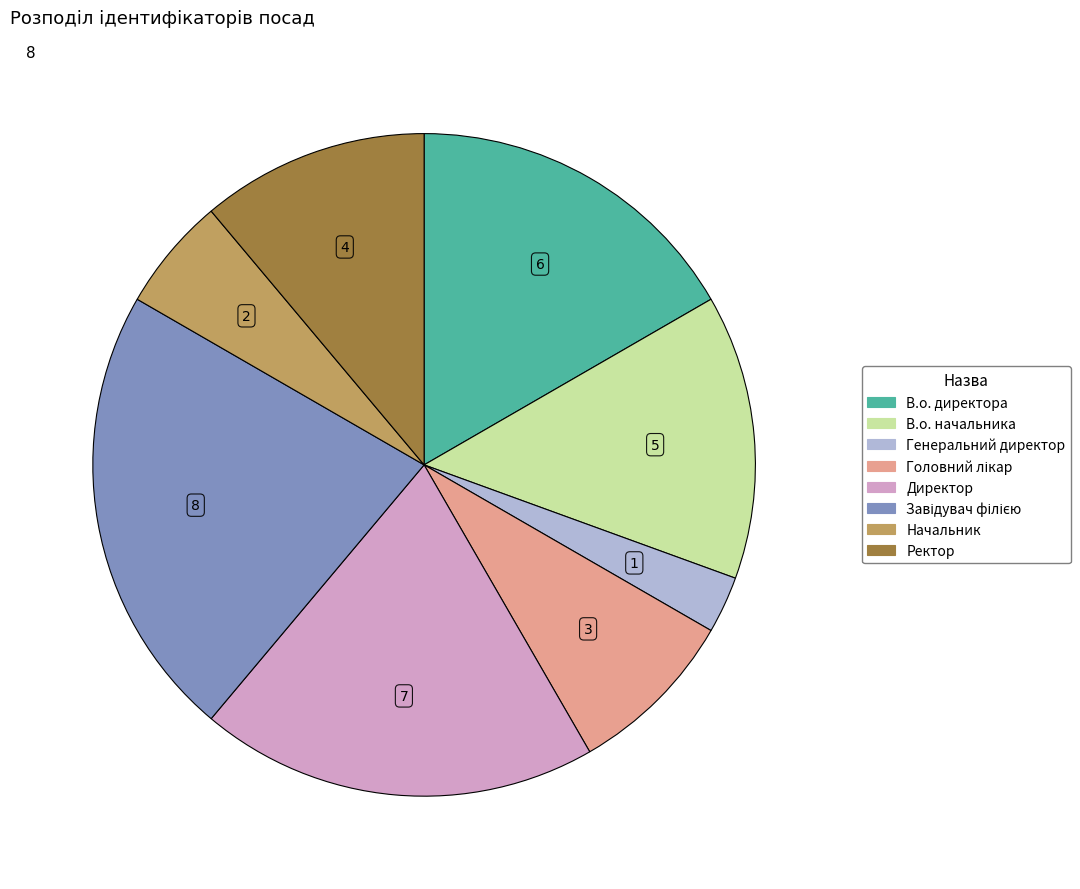

The Ректор slice represents 11% of the pie. True or false?

True